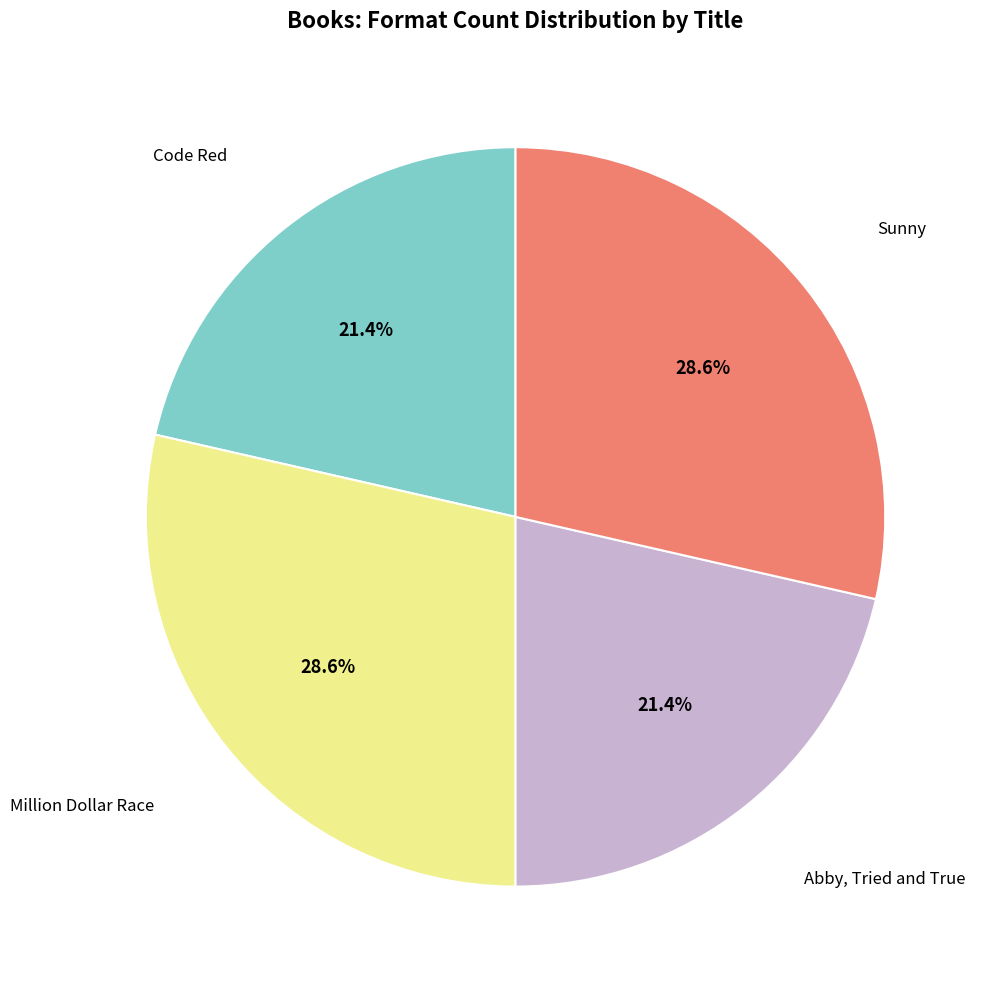

Is there a majority slice in this chart?

No